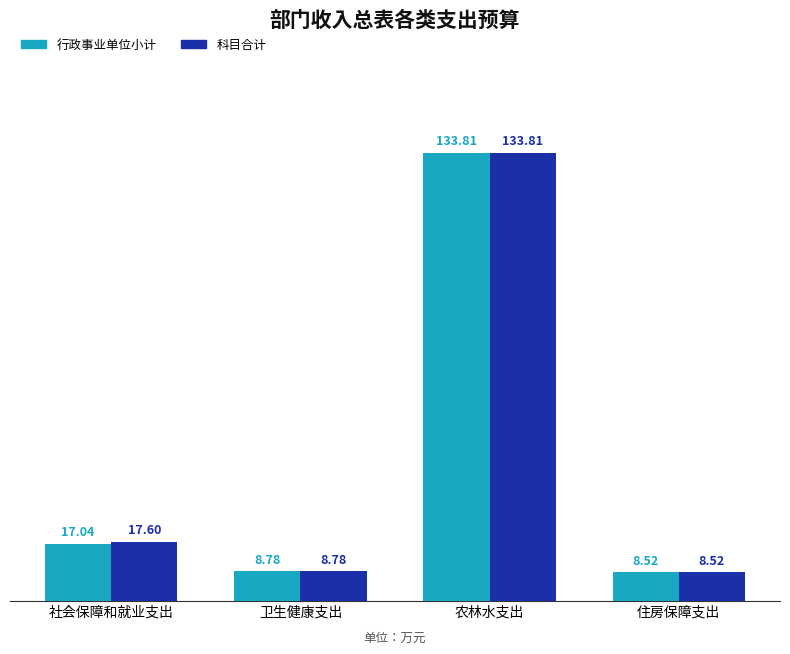

What is the sum of all 行政事业单位小计 values?

168.2